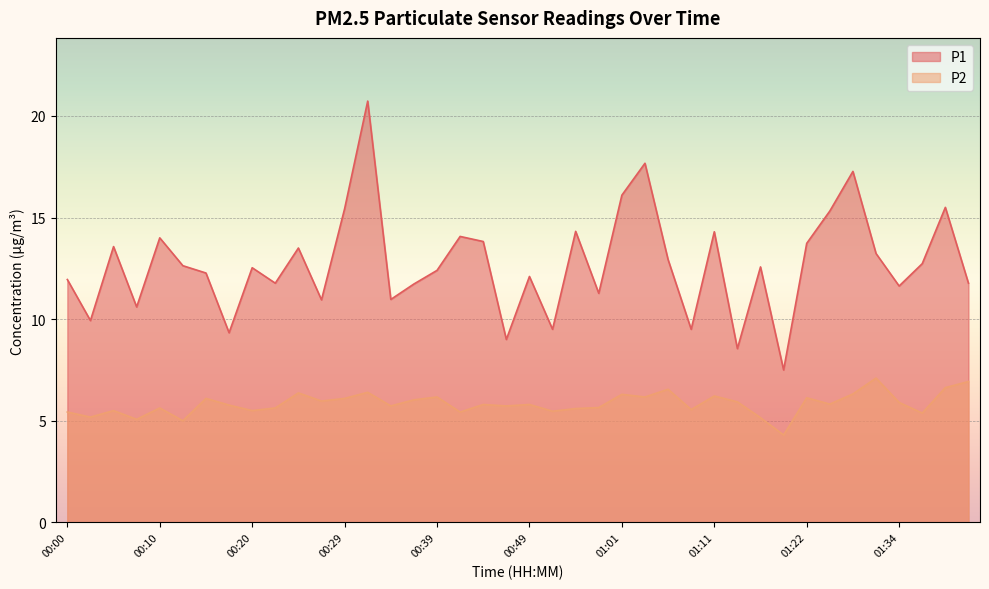

True or false: P1 has more than 2 points higher than both neighbors.

True